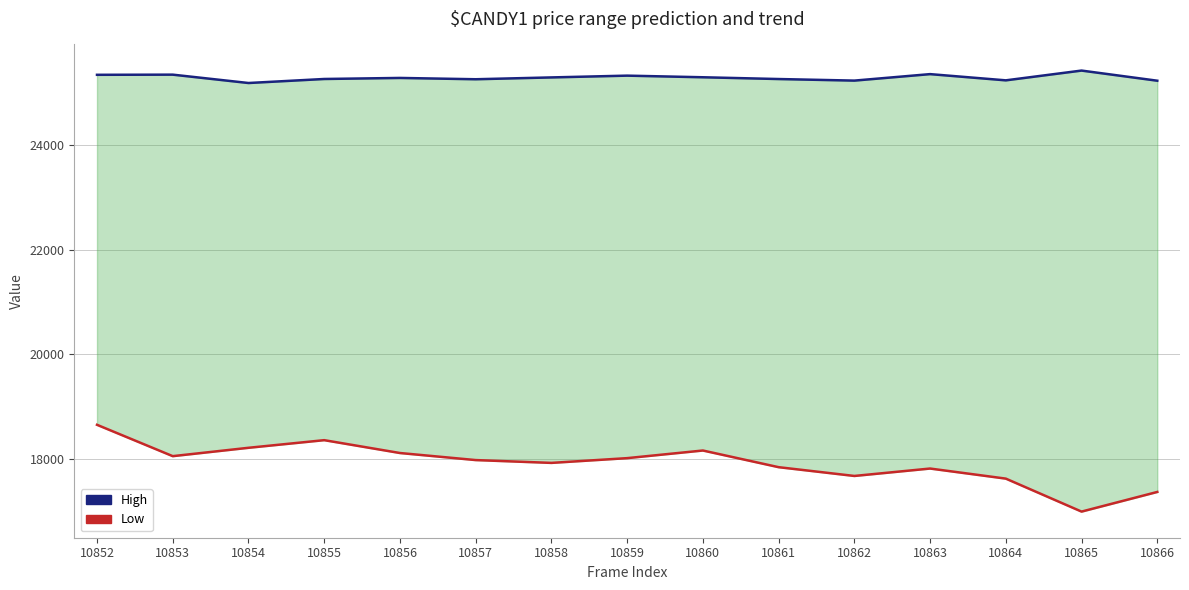

True or false: Low and High intersect in this chart.

False